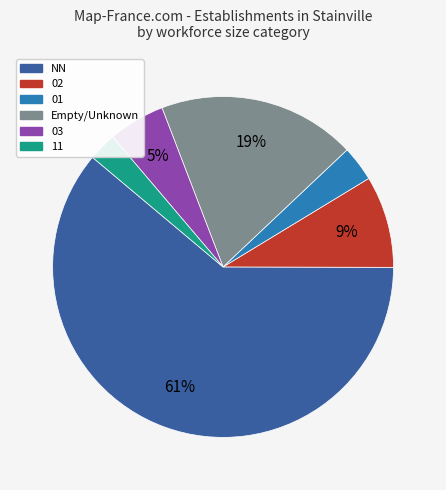

Is 03 the majority of the pie?

No